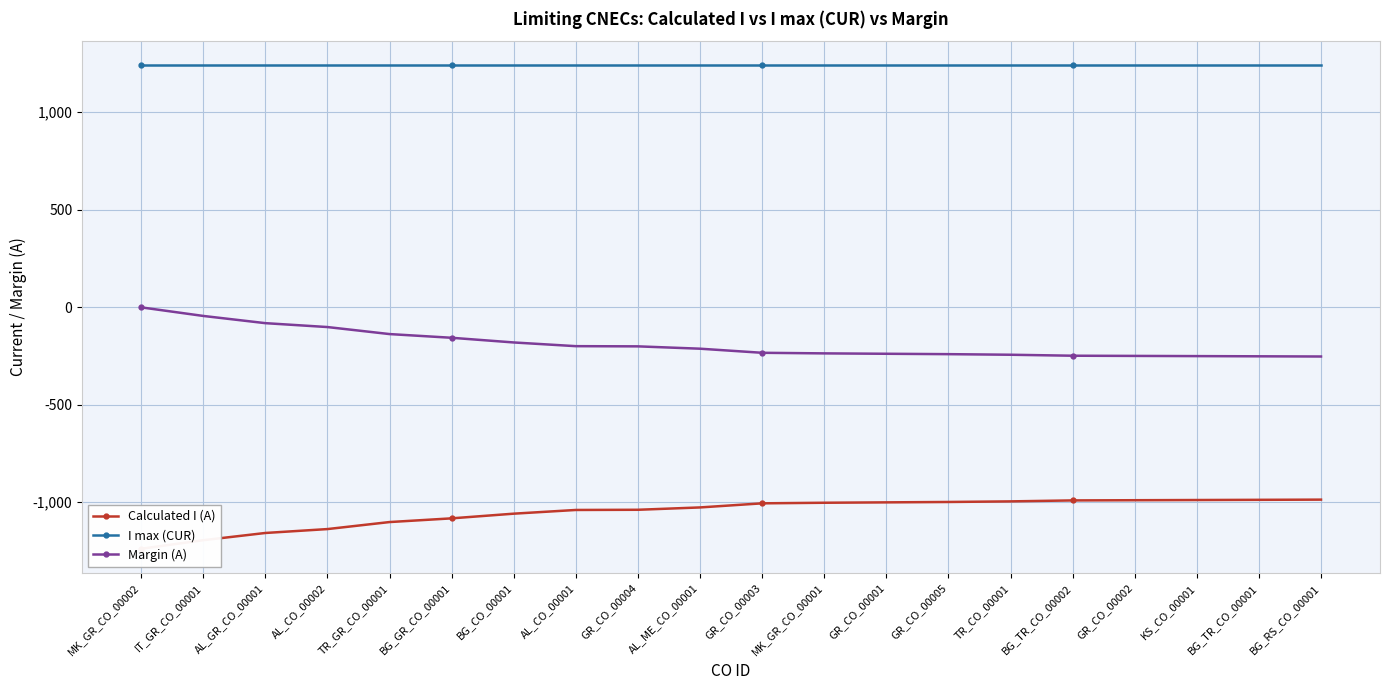

Which series has the largest total across all categories?

I max (CUR)